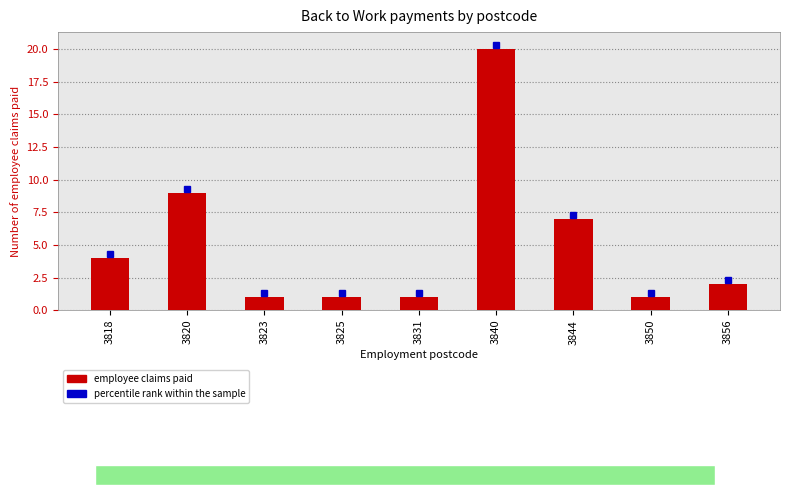

How many data points does each series have?

9